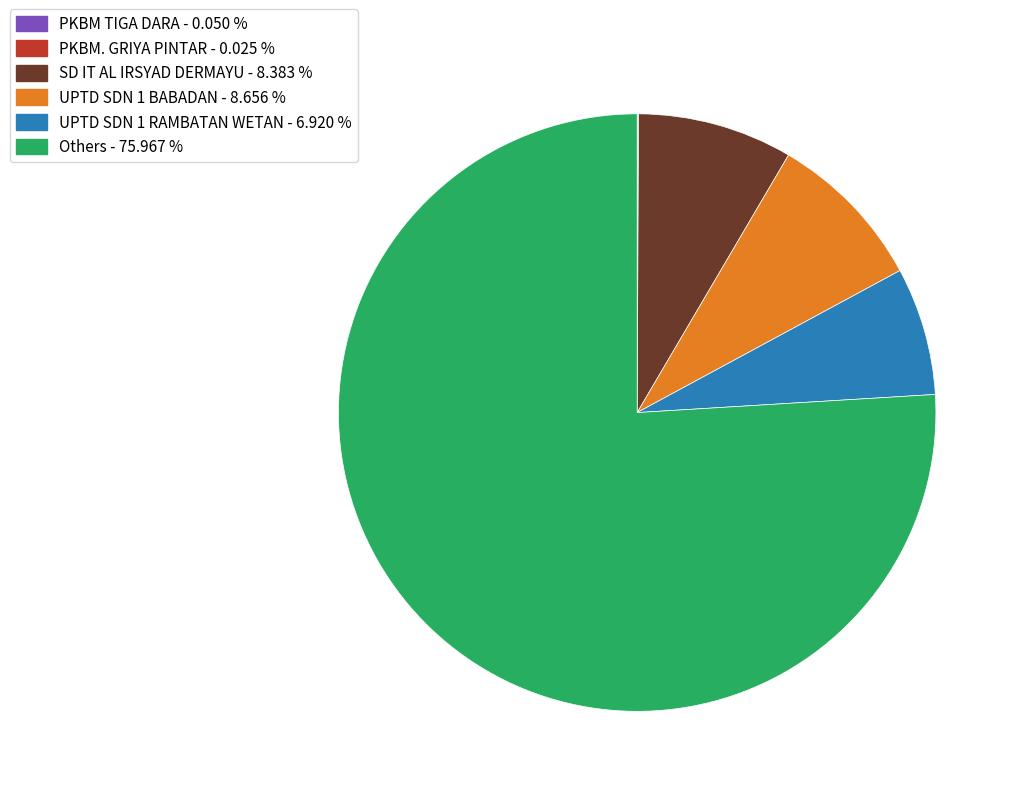

Combined, do SD IT AL IRSYAD DERMAYU - 8.383 % and UPTD SDN 1 BABADAN - 8.656 % account for over 50%?

No